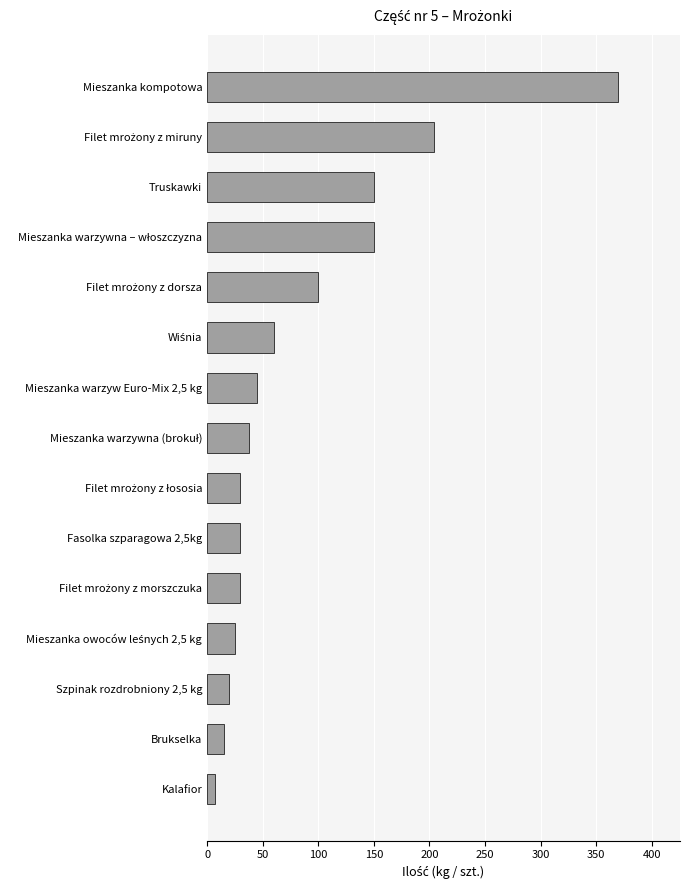

The value at Mieszanka kompotowa is 370.0. True or false?

True